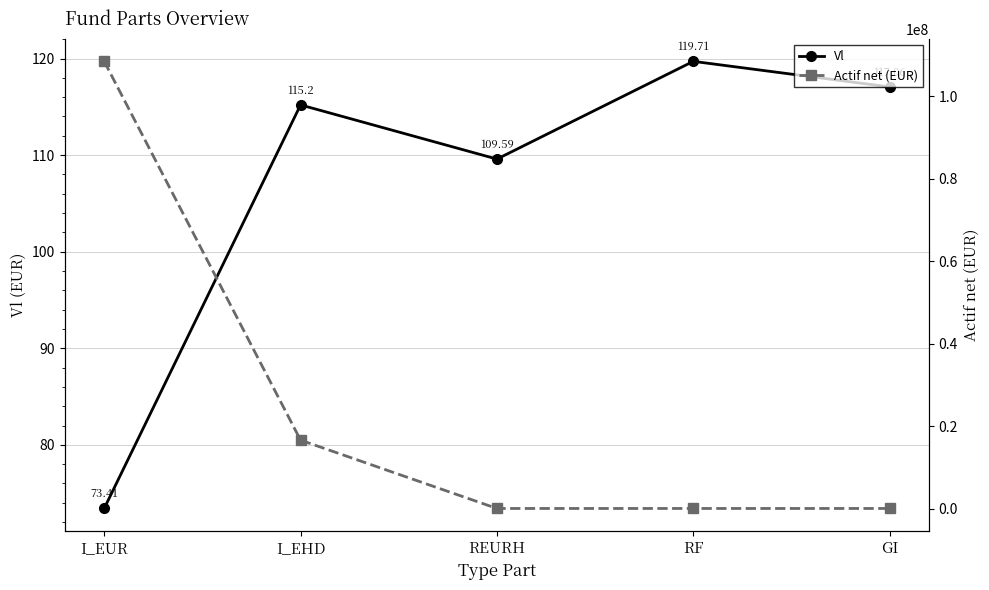

True or false: Actif net (EUR) and Vl intersect in this chart.

False